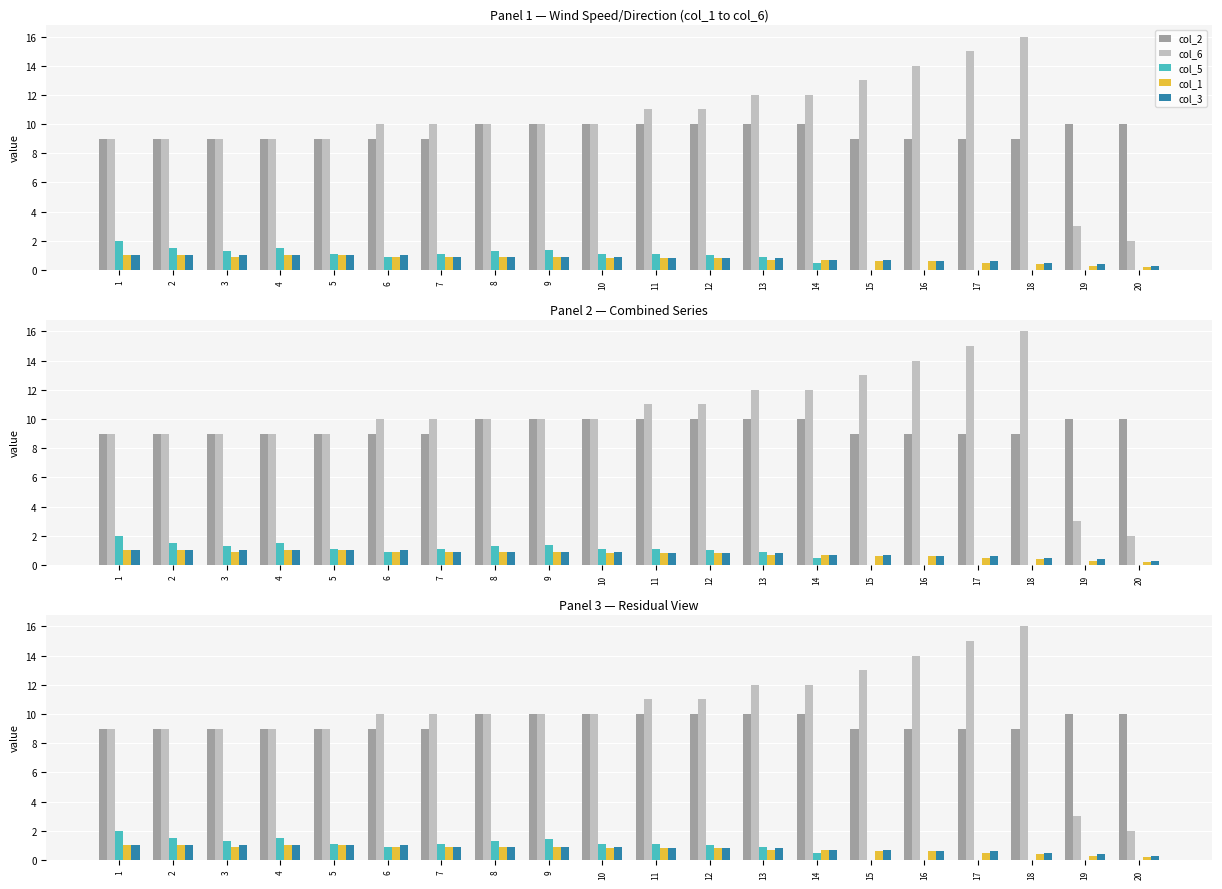

What is the value of the col_3 bar at the 5th from the left?

1.0